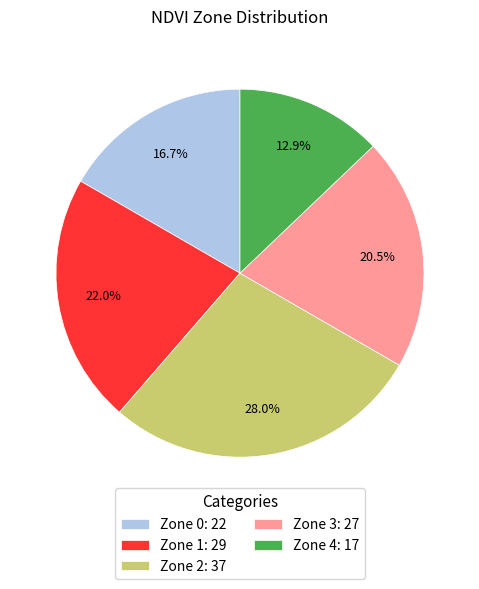

What is the largest slice in the pie chart?

Zone 2